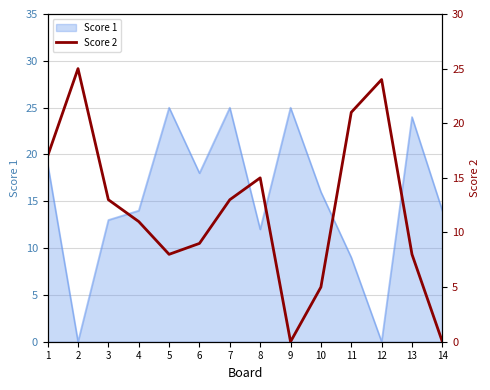

Which category has the lowest value across all series?

9